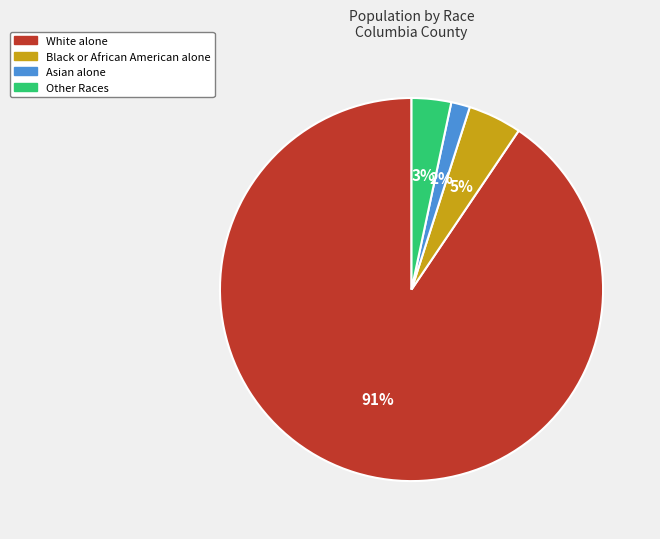

True or false: White alone accounts for 99% of the total.

False